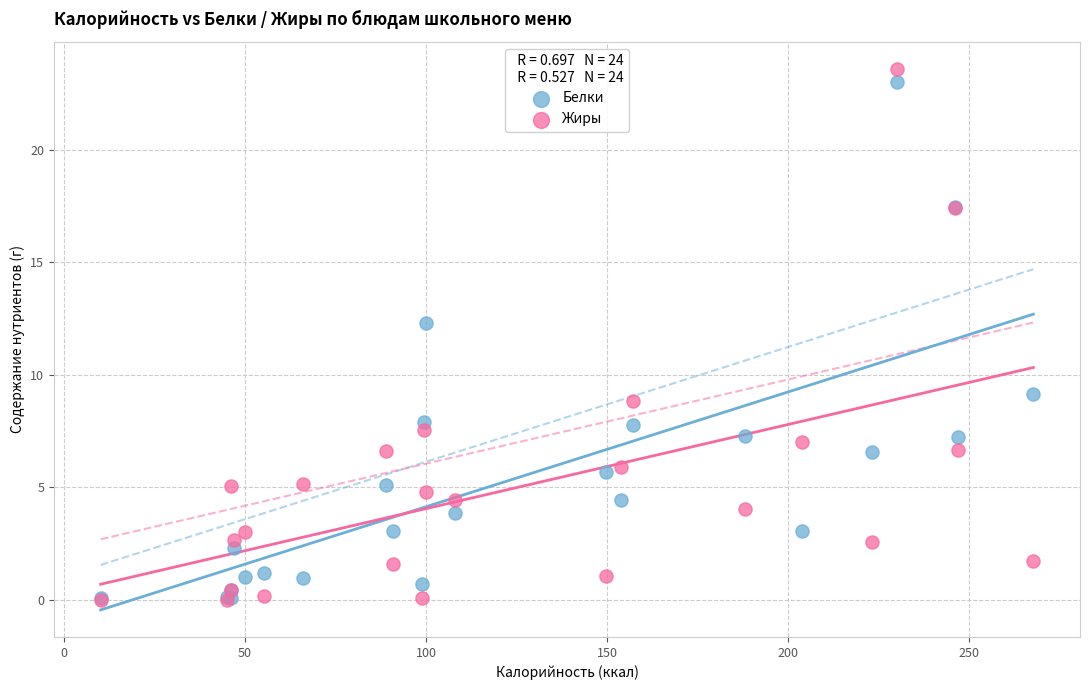

Which series has the largest Y range (max minus min)?

Жиры